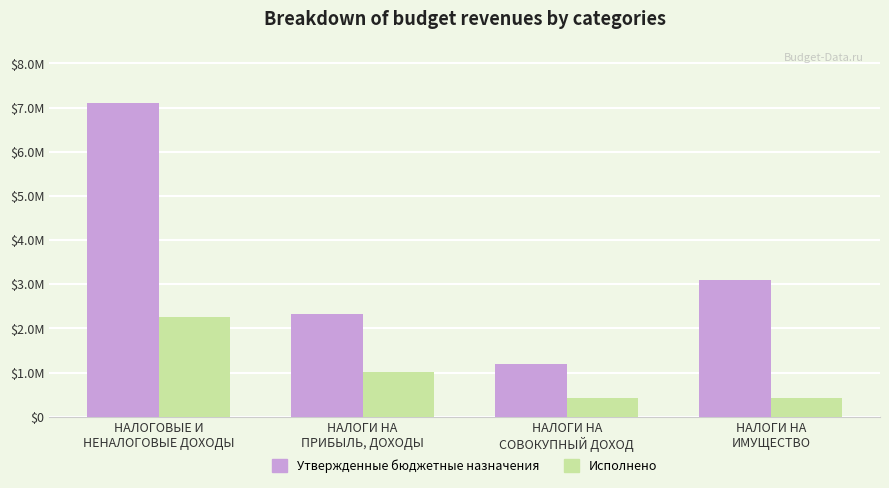

True or false: Исполнено has a value of 1815796.0 at НАЛОГИ НА
ПРИБЫЛЬ, ДОХОДЫ.

False